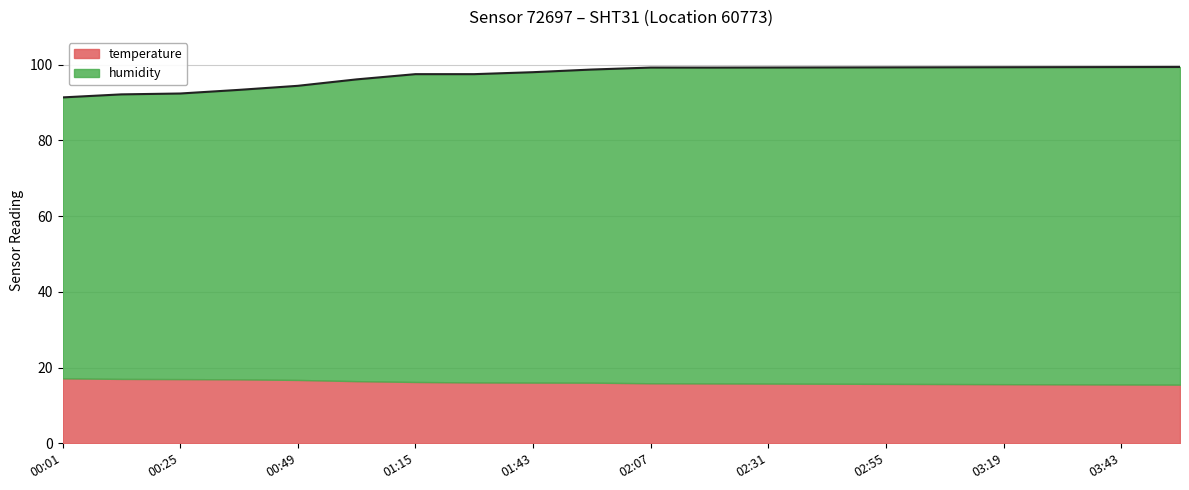

What is the smallest value displayed?

91.3